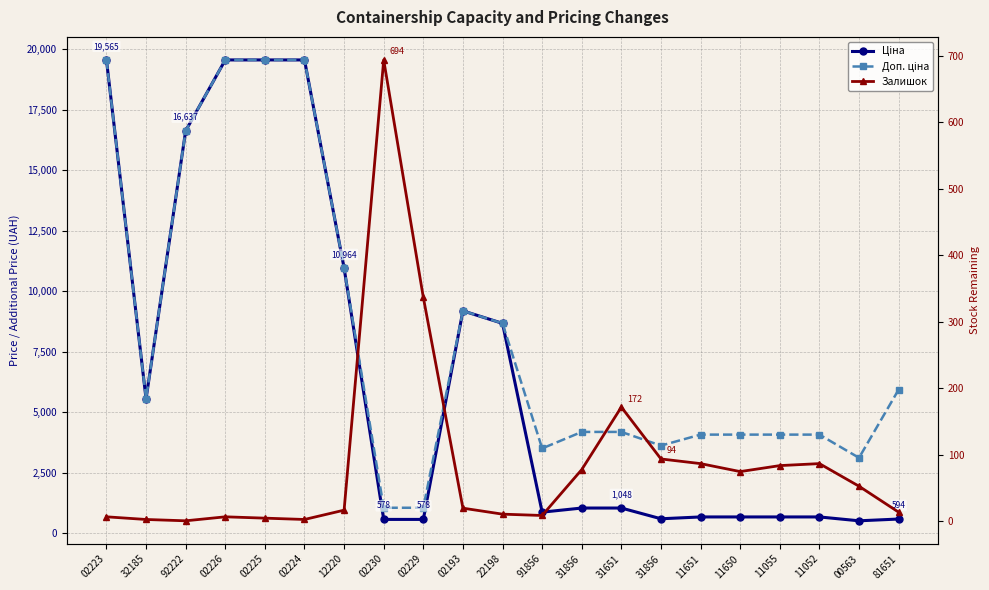

Reading right to left, list all the values displayed in this chart.

Ціна: 81651=594.0	00563=520.6	11052=680.4	11055=680.4	11650=680.4	11651=680.4	31856=604.6	31651=1048.4	31856=1048.4	91856=878.0	22198=8679.5	02193=9196.3	02229=578.1	02230=578.1	12220=10964.4	02224=19564.9	02225=19564.9	02226=19564.9	92222=16636.8	32185=5560.3	02223=19564.9
Доп. ціна: 81651=5940.0	00563=3123.8	11052=4082.3	11055=4082.3	11650=4082.3	11651=4082.3	31856=3627.9	31651=4193.5	31856=4193.5	91856=3511.9	22198=8679.5	02193=9196.3	02229=1060.0	02230=1060.0	12220=10964.4	02224=19564.9	02225=19564.9	02226=19564.9	92222=16636.8	32185=5560.3	02223=19564.9
Залишок: 81651=14.0	00563=53.0	11052=87.0	11055=84.0	11650=75.0	11651=87.0	31856=94.0	31651=172.0	31856=78.0	91856=9.0	22198=11.0	02193=20.0	02229=337.0	02230=694.0	12220=17.0	02224=3.0	02225=5.0	02226=7.0	92222=1.0	32185=3.0	02223=7.0